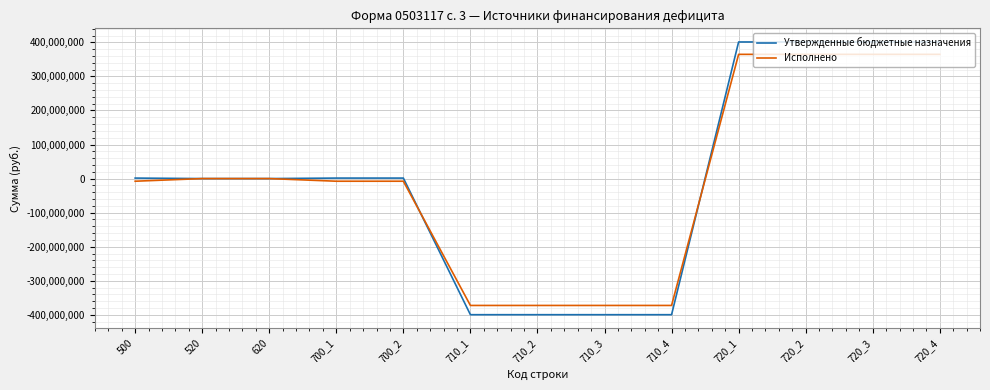

The value of Утвержденные бюджетные назначения at 520 is 0.0. True or false?

True